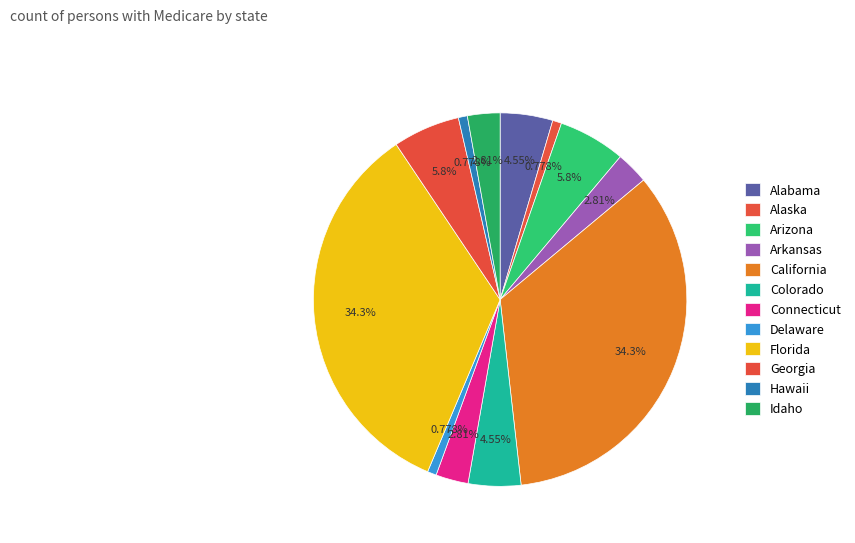

Is Delaware the majority of the pie?

No